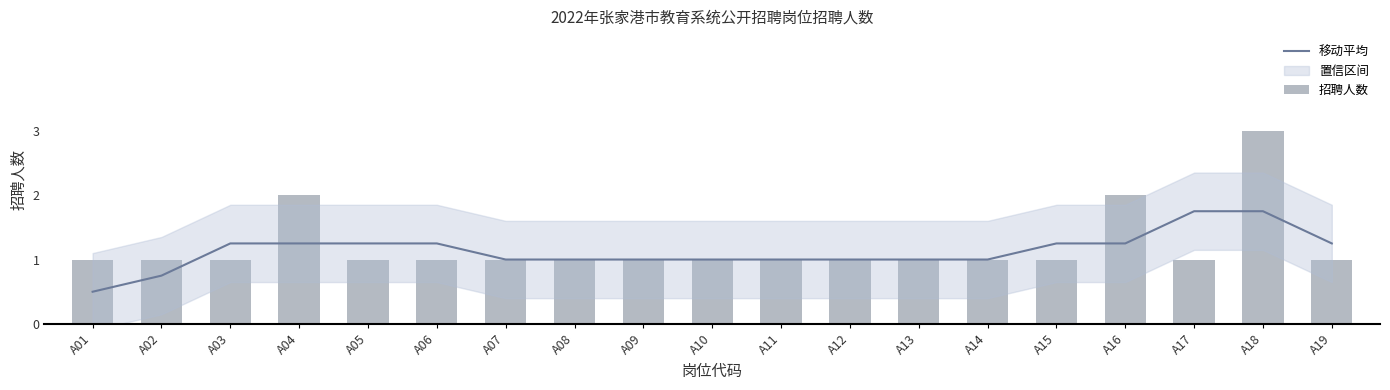

The 招聘人数 series shows 0.3 at A06. True or false?

False